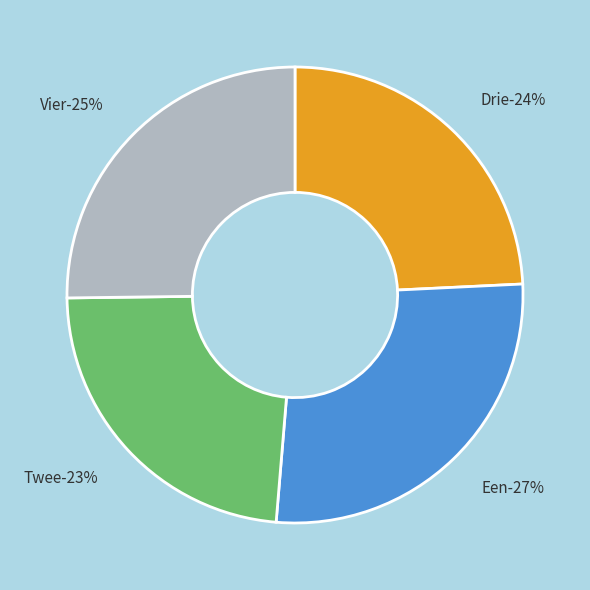

Which category has the biggest portion of the pie?

Een